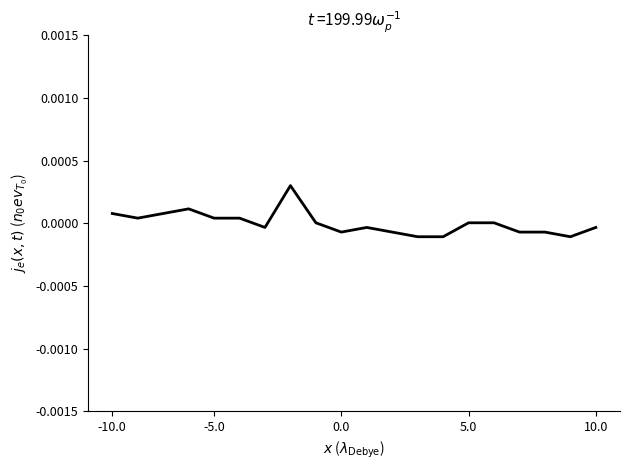

How many lines are shown in the chart?

1